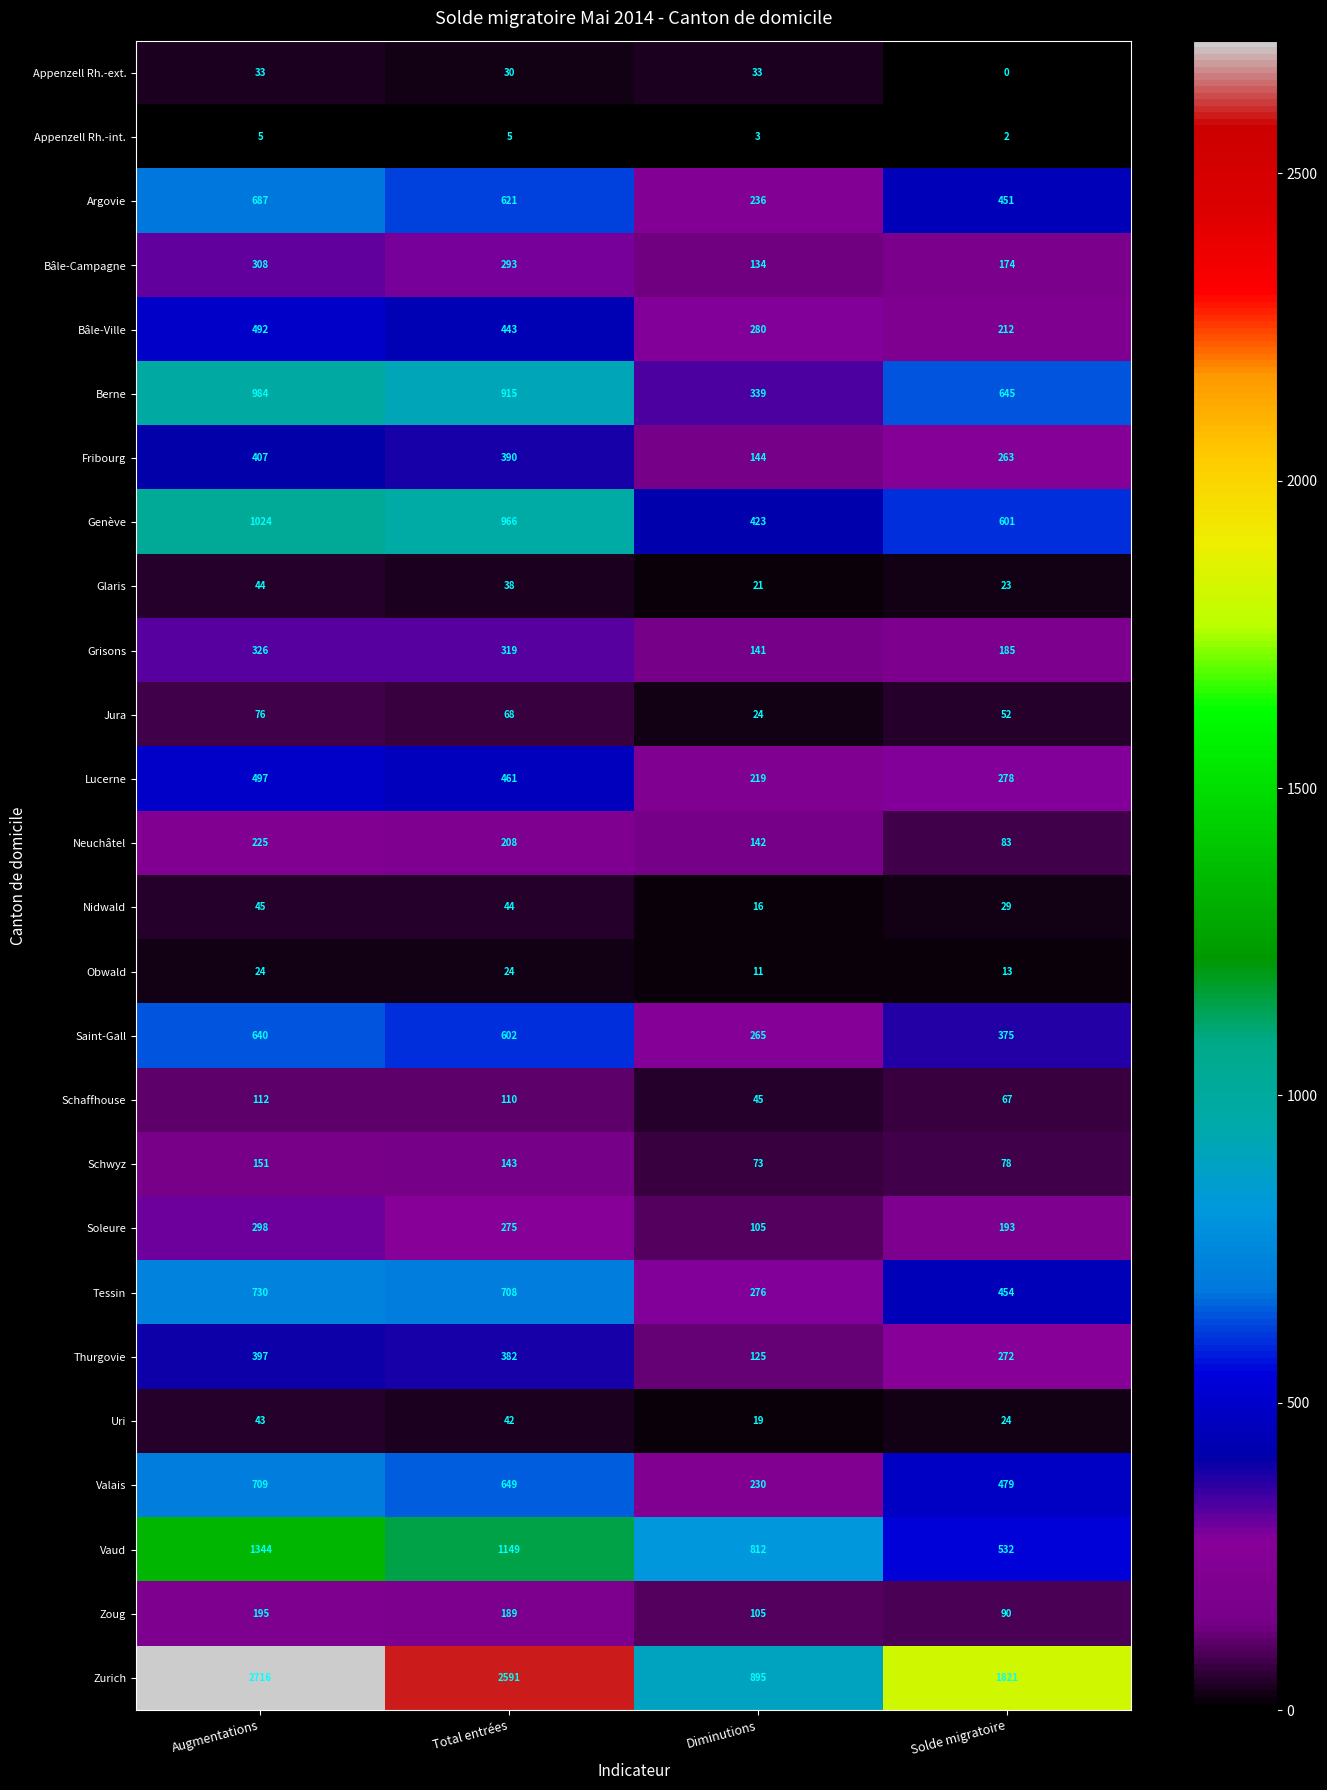

How many categories are shown in the chart?

4